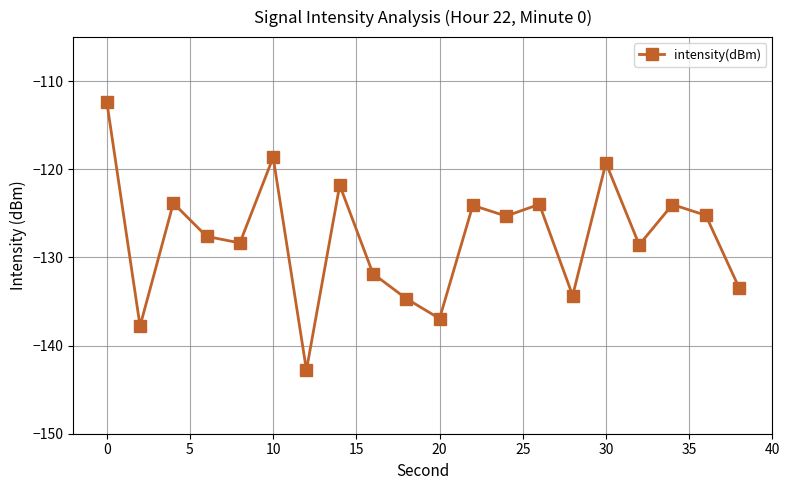

How many points are lower than both their immediate neighbors (excluding endpoints)?

7